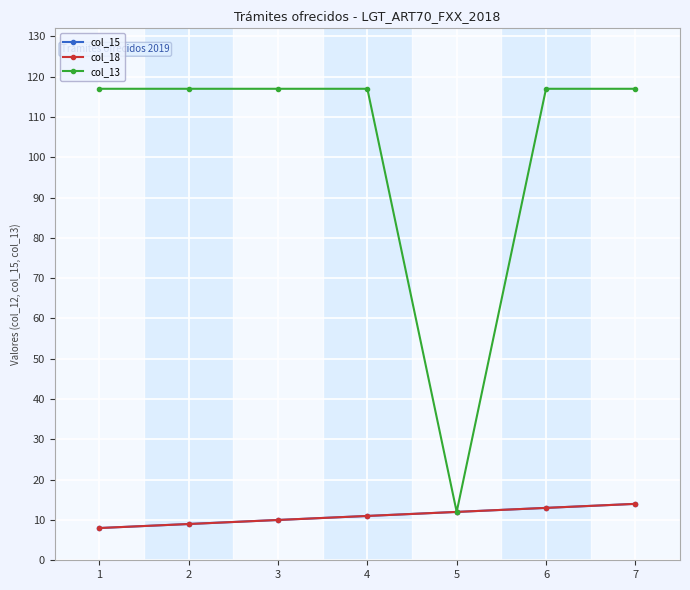

Does the chart display data point markers on the line(s)?

Yes